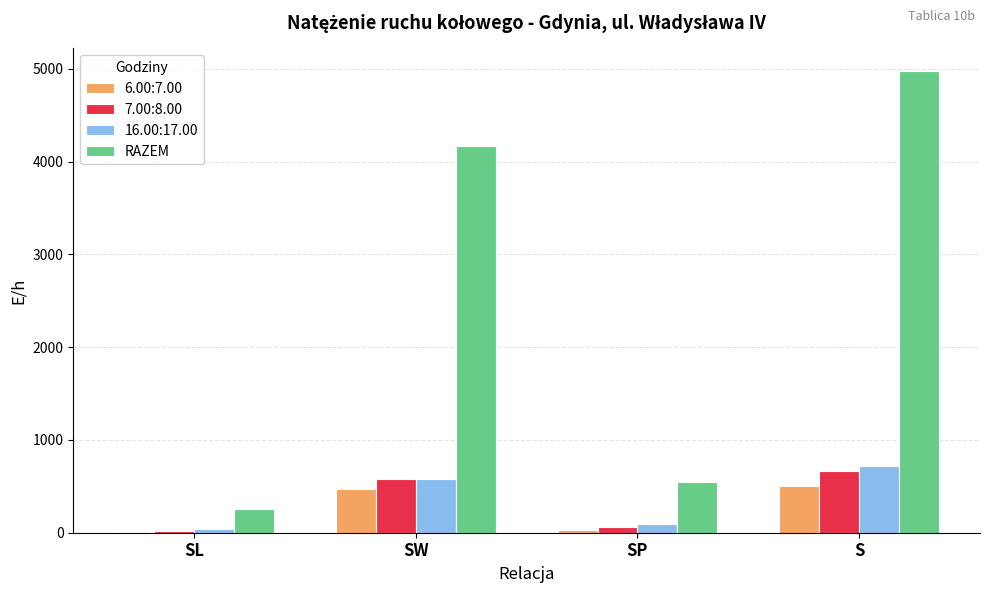

What is the greatest value displayed?

4971.5